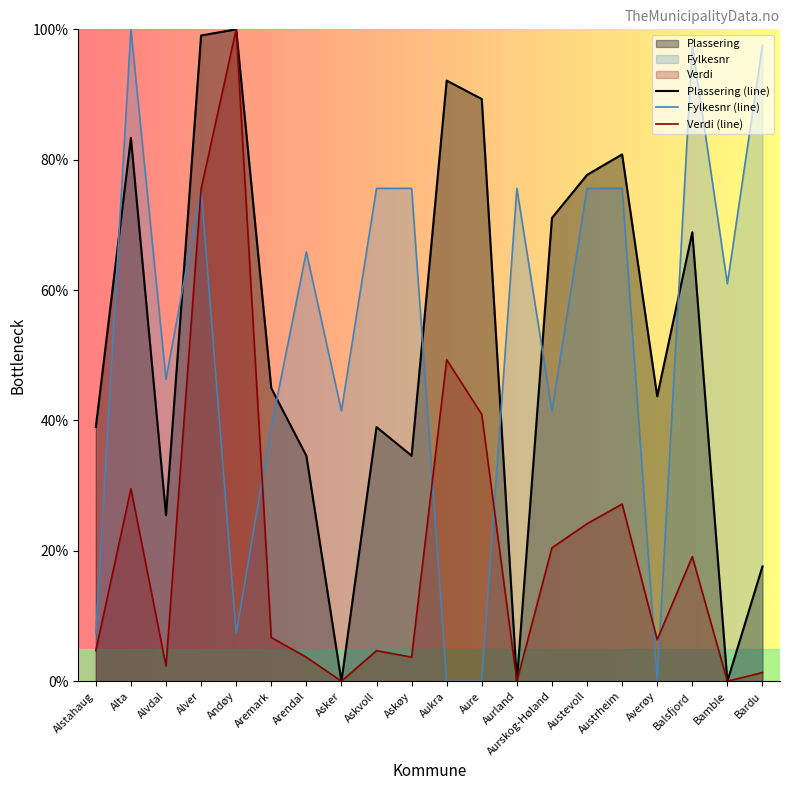

How many intersections are there between Fylkesnr (line) and Verdi (line)?

6